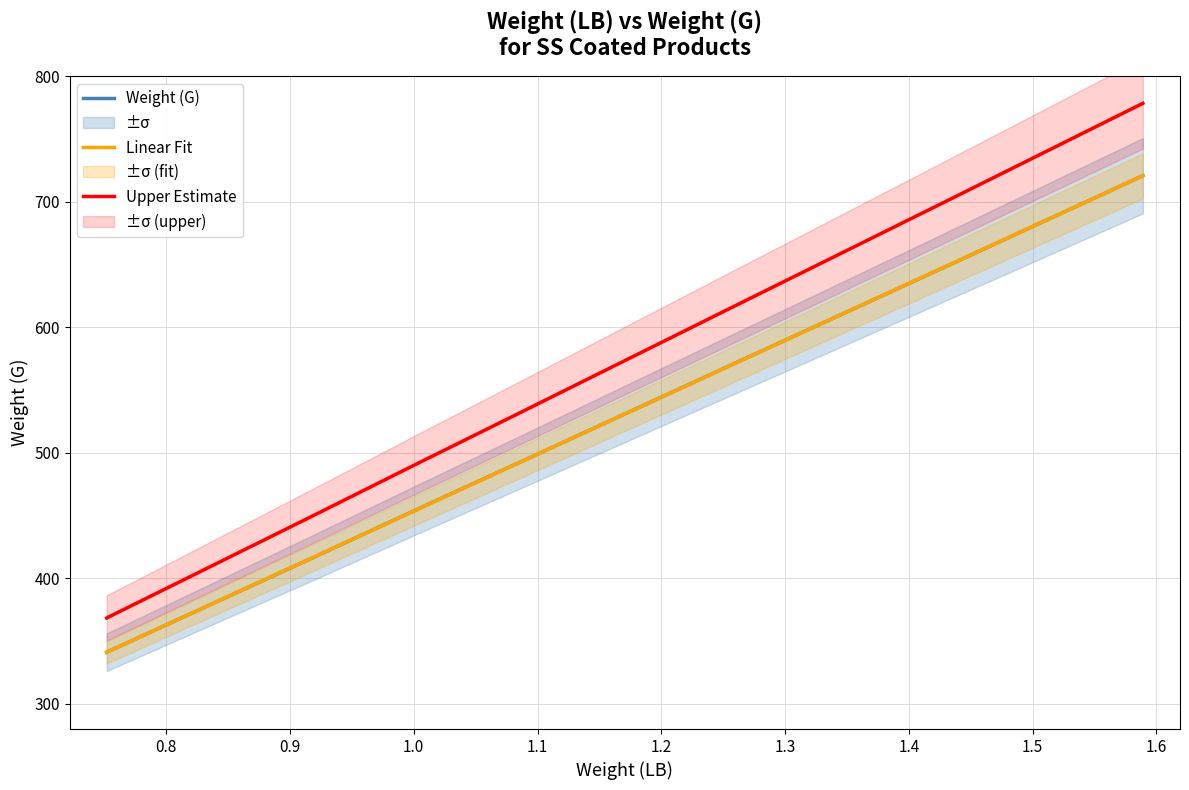

How many values in the Linear Fit series are below 493?

4